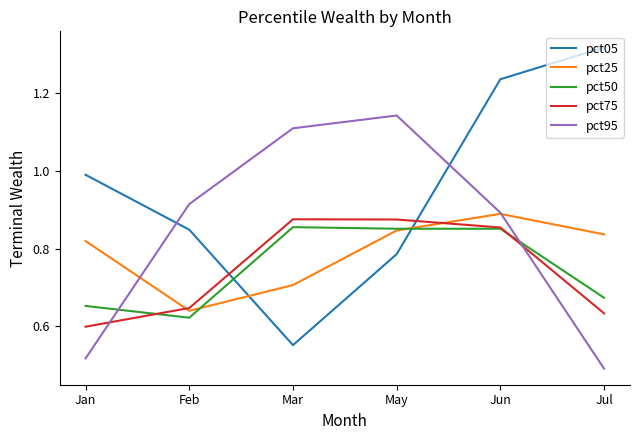

How many pct95 values are between 0 and 1?

4